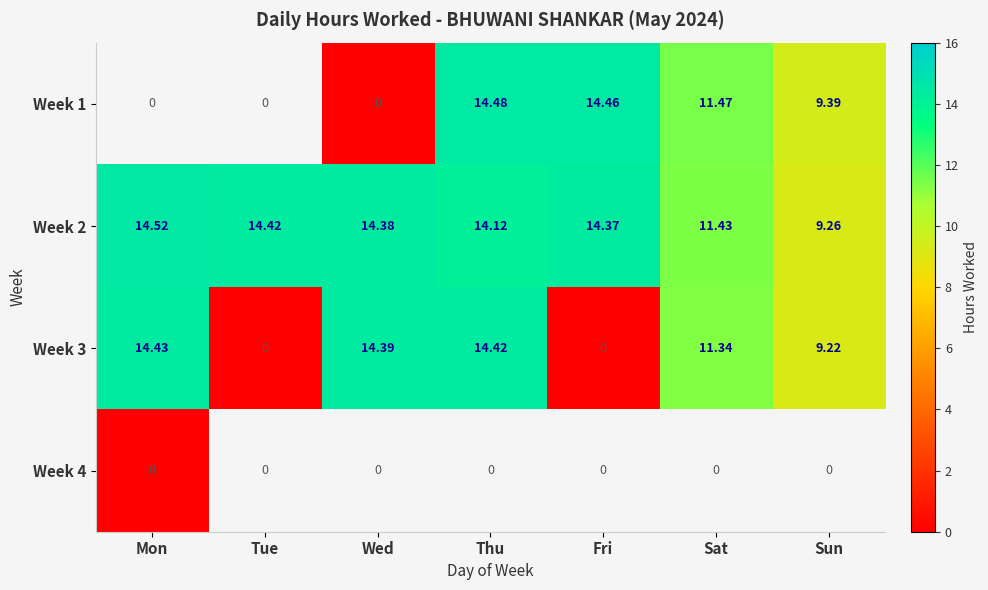

At which label does Week 2 reach its minimum?

Sun